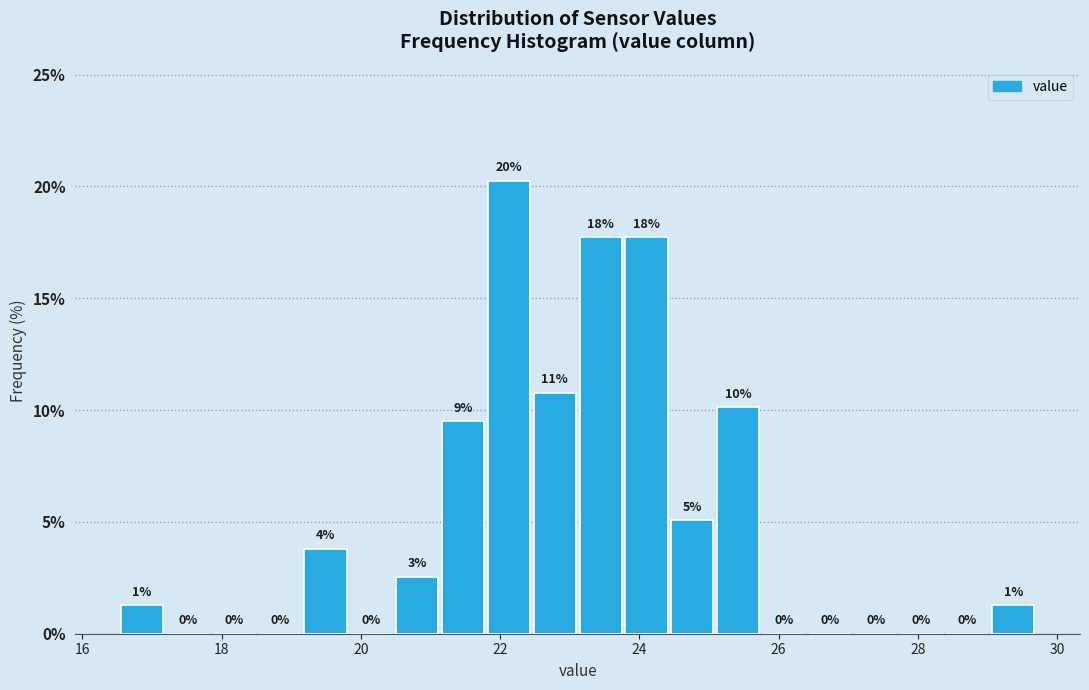

Around what value on the x-axis is the tallest bar? Give the approximate position of its centre, as read against the axis.

22.2